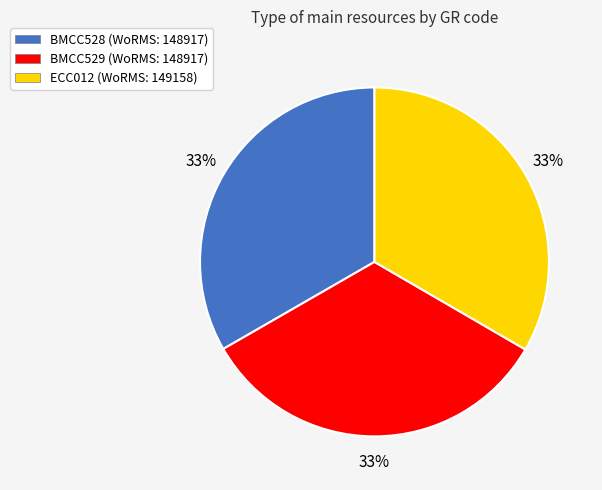

Count the number of slices in the pie.

3